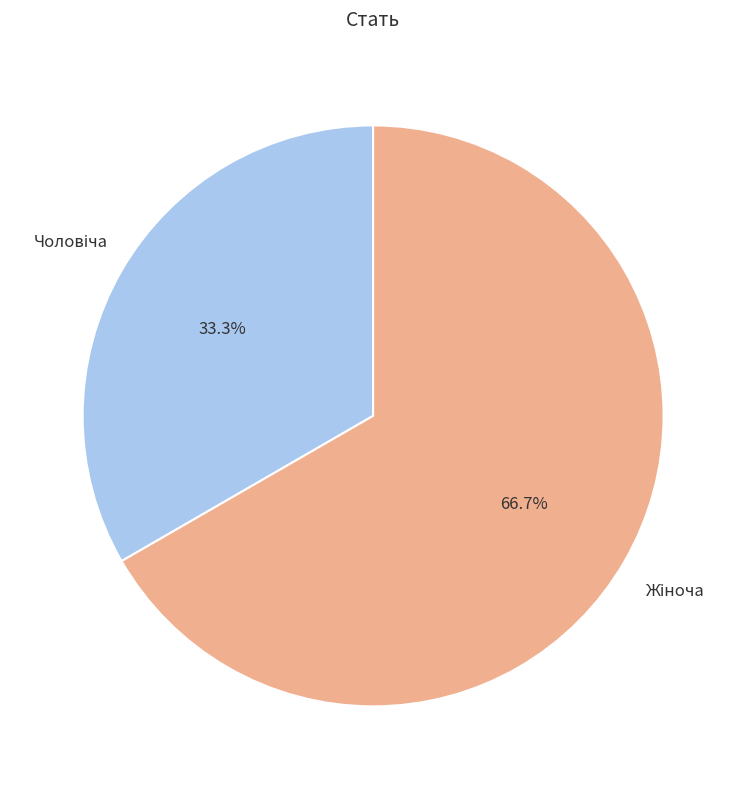

Is there a majority slice in this chart?

Yes